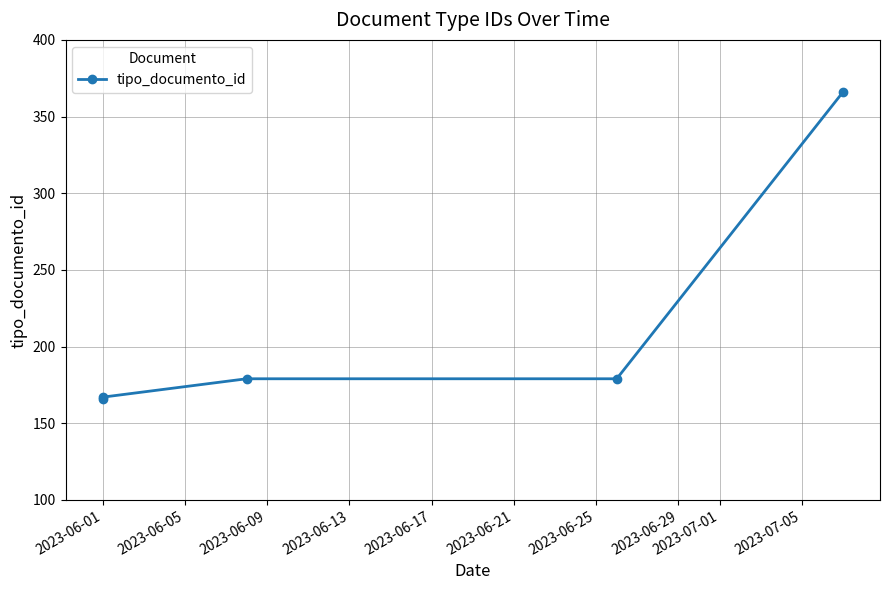

The value at 2023-06-01 is 116. True or false?

False